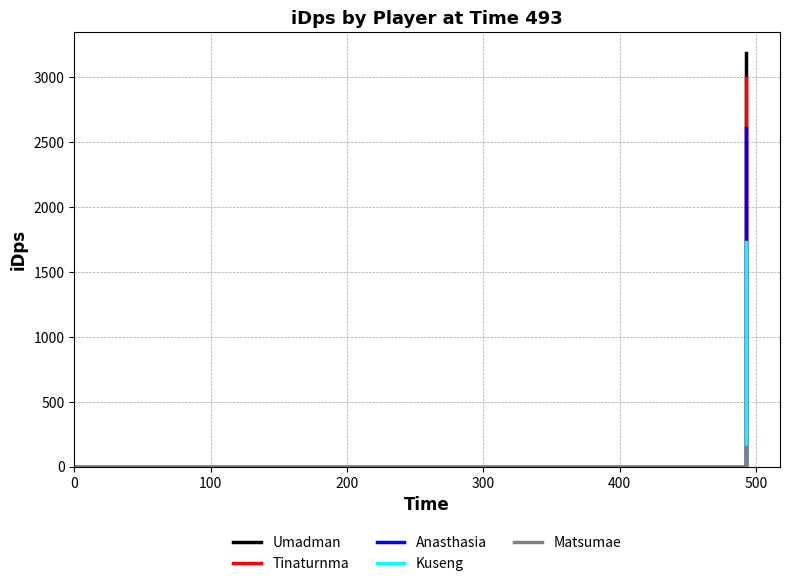

Reading right to left, transcribe all the data shown in this chart.

Umadman: 3190.2	0.0
Tinaturnma: 2994.0	0.0
Anasthasia: 2611.1	0.0
Kuseng: 1732.0	0.0
Matsumae: 148.1	0.0